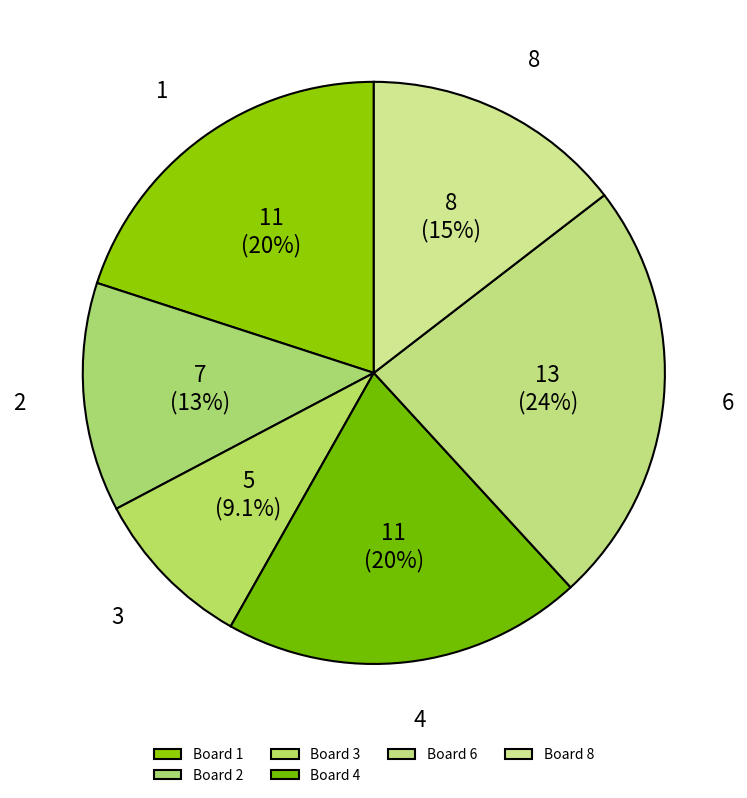

How many segments does this pie chart have?

6